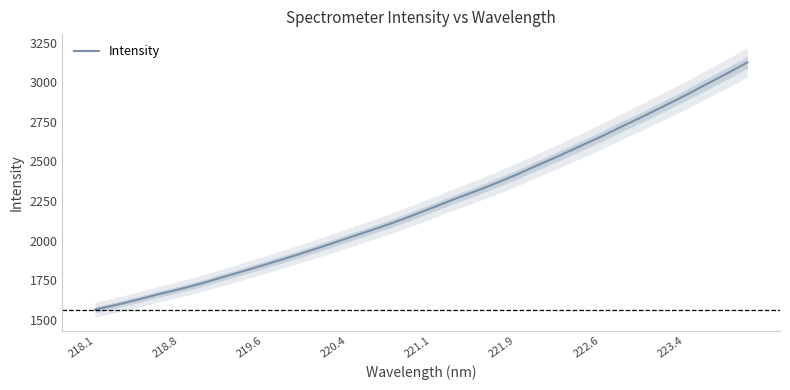

Which category has the lowest value across all series?

218.1